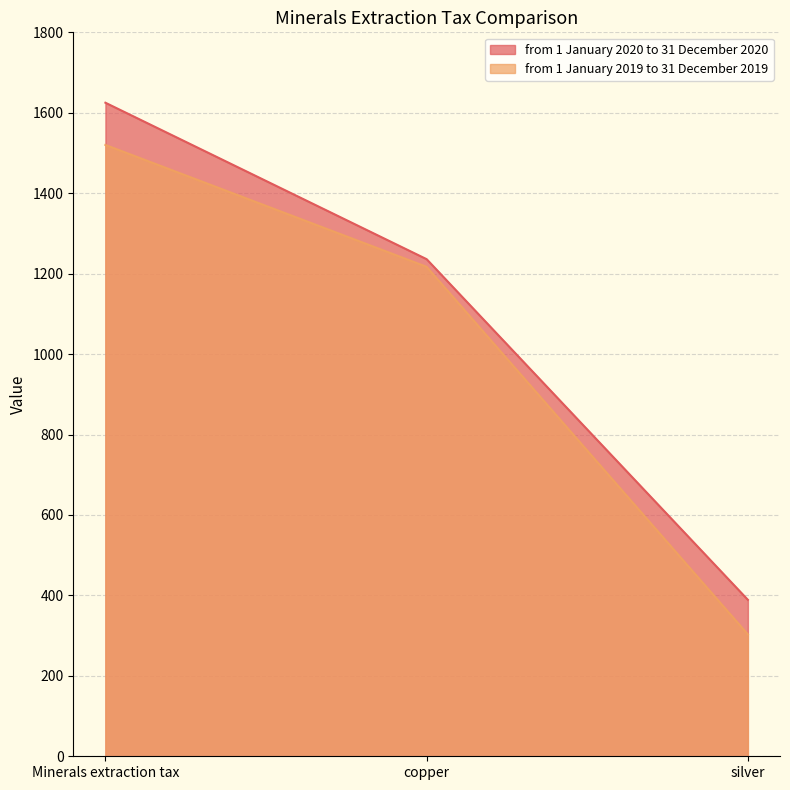

What is the greatest value displayed?

1625